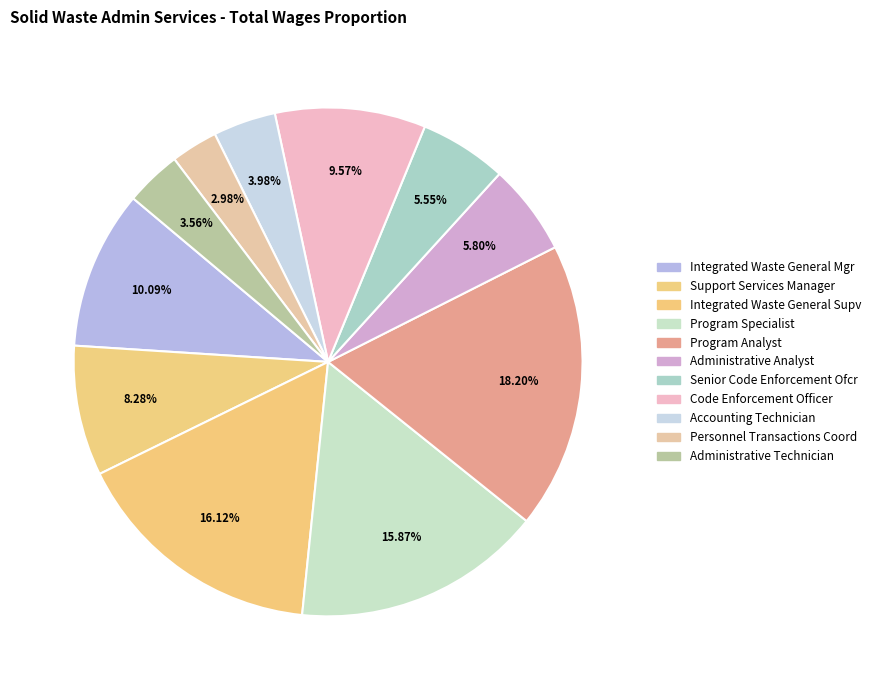

How many segments does this pie chart have?

11